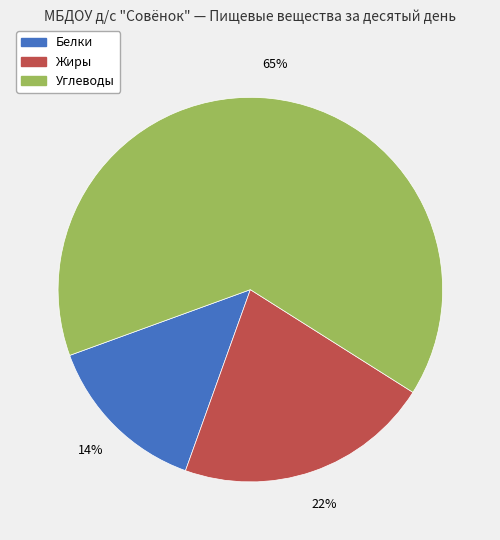

Is there a majority slice in this chart?

Yes